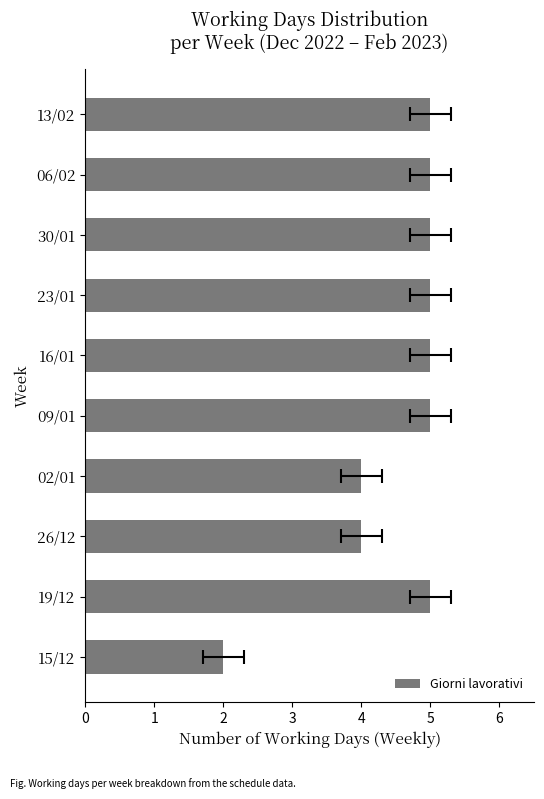

What is the sum of the values at 09/01 and 06/02?

10